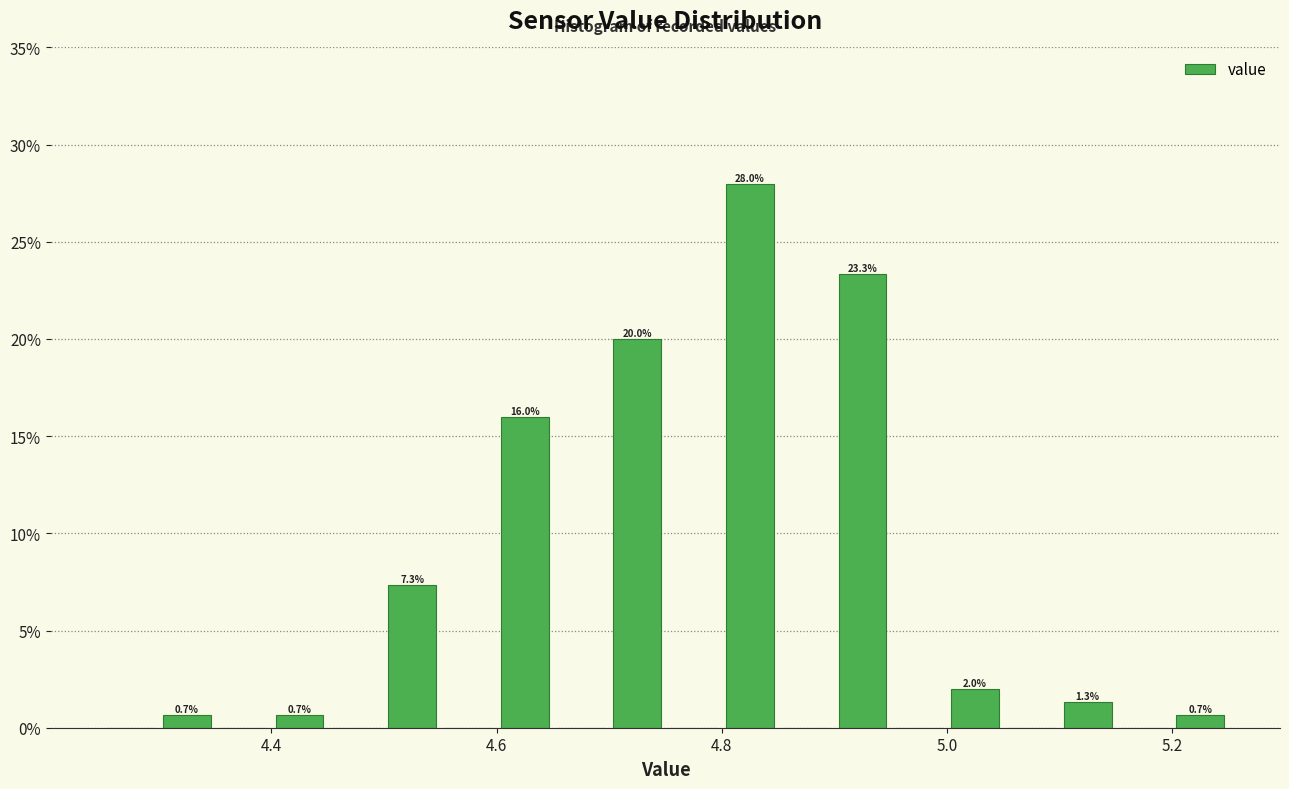

Read against the x-axis, roughly where is the centre of the tallest bar?

4.82